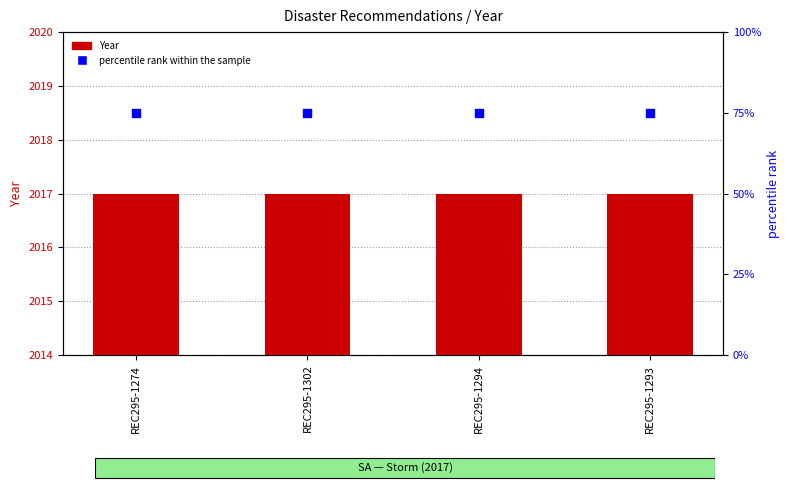

Which series reaches the minimum Y coordinate?

percentile rank within the sample